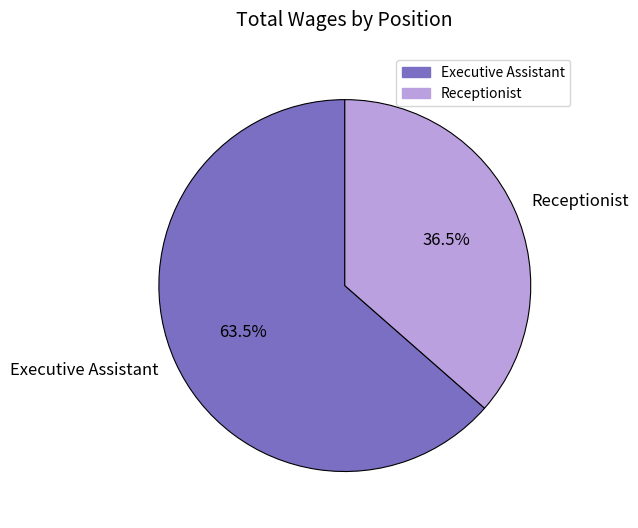

To the nearest percent, what is the difference between the Receptionist and Executive Assistant slice percentages?

27%